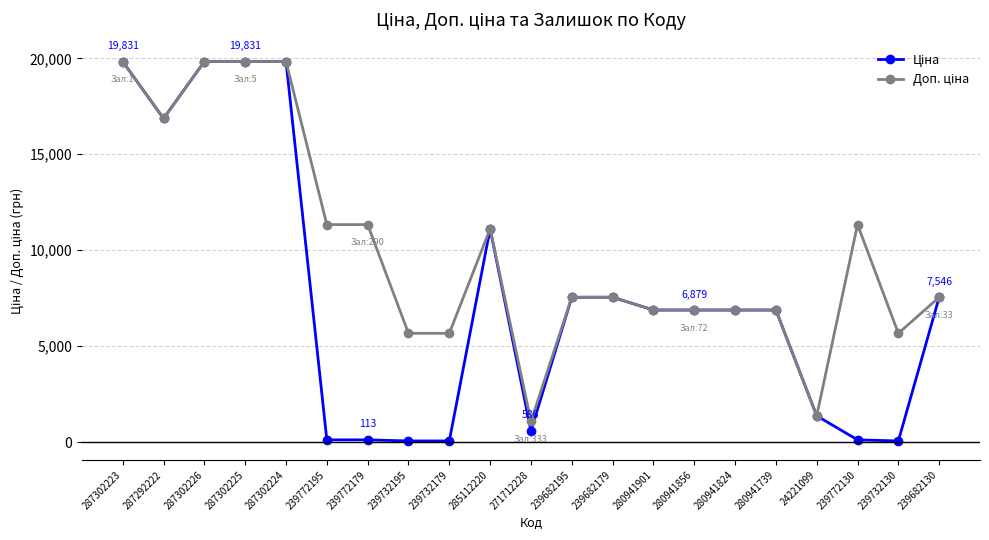

What is the total value across all series at 280941901?

13759.0